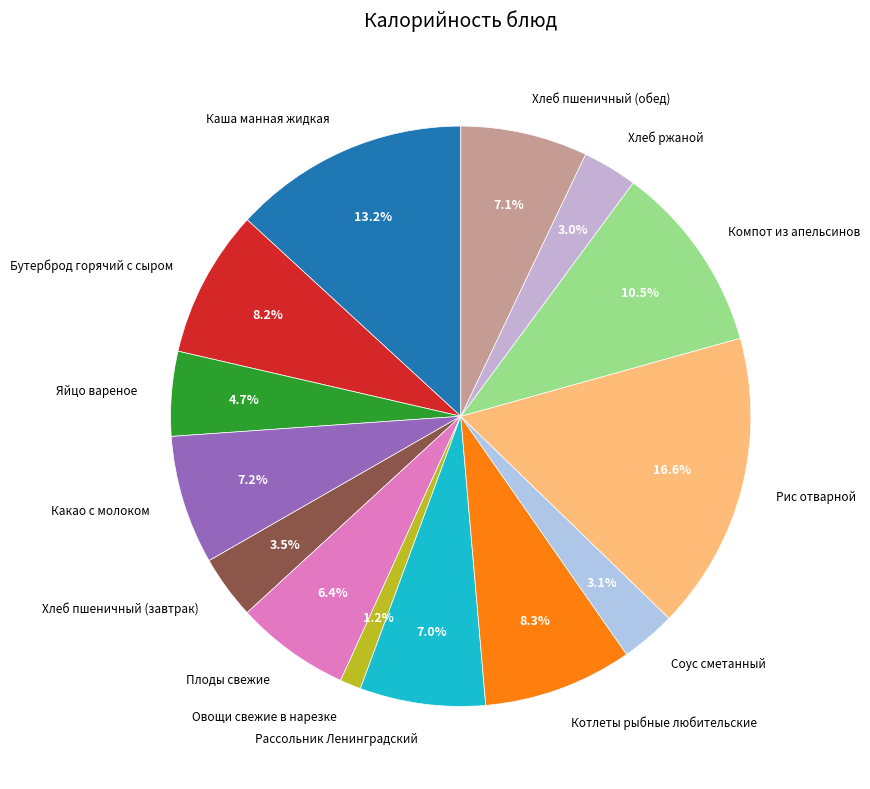

How many slices are in this pie chart?

14